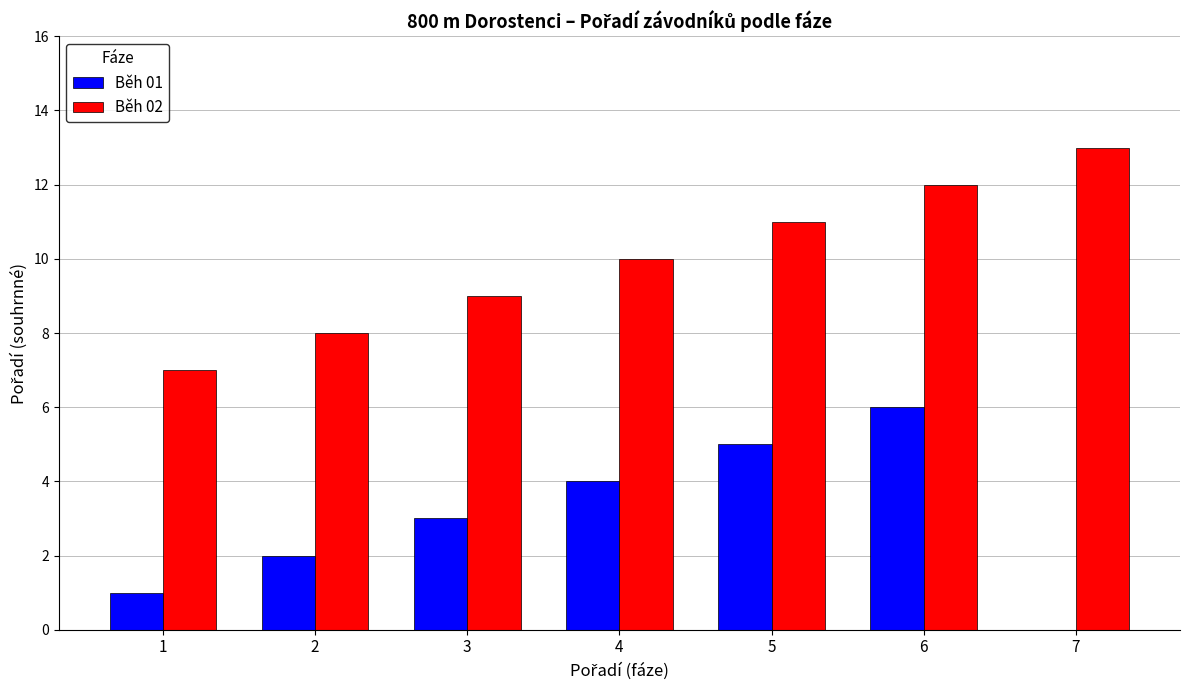

What is the difference between the Běh 02 values at 2 and 4?

2